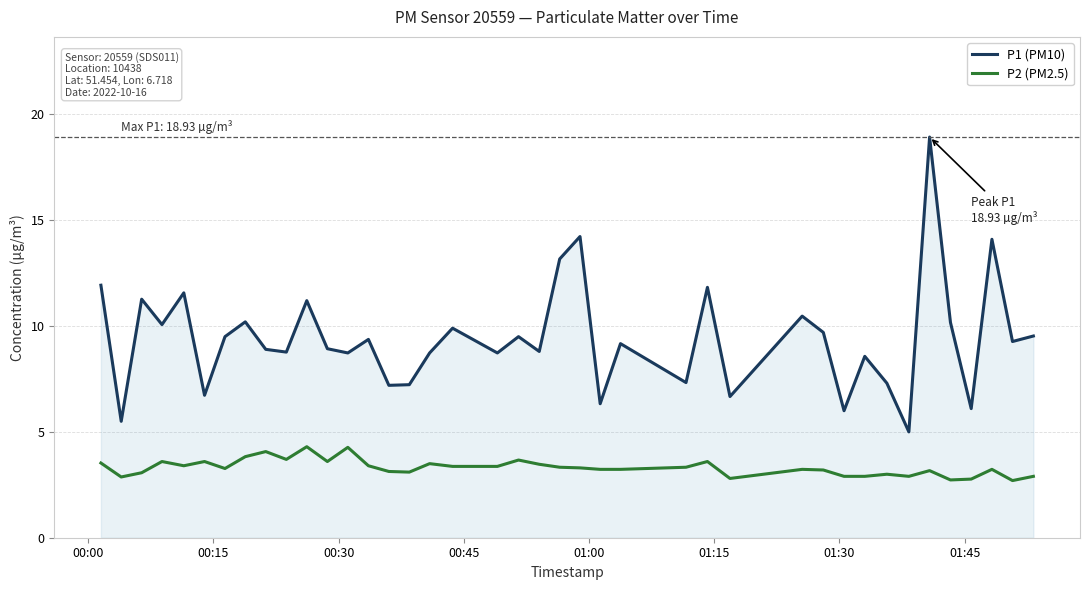

Rank the series by their average value, from lowest to highest.

P2 (PM2.5), P1 (PM10)